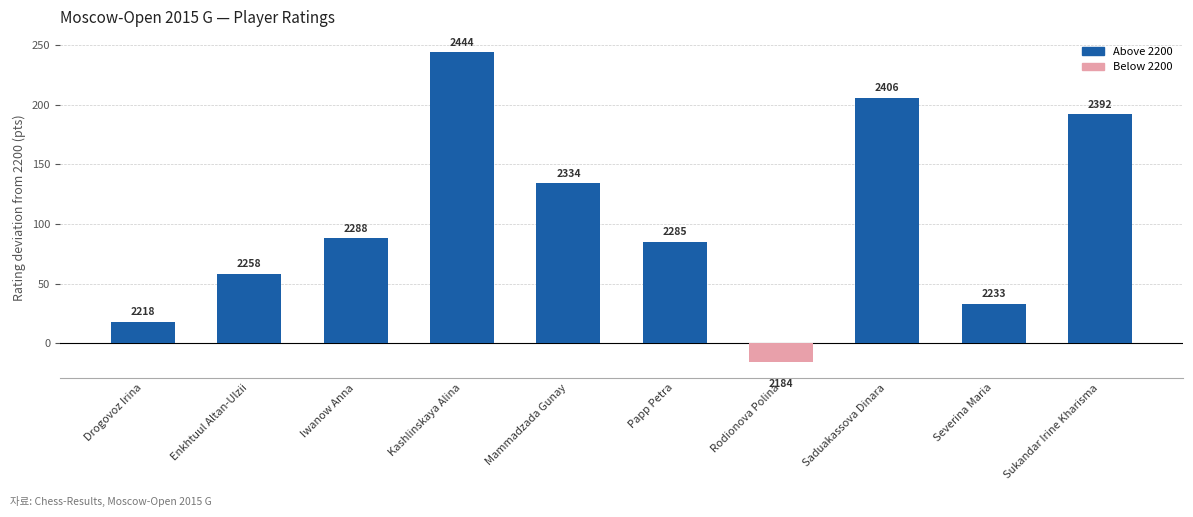

What is the greatest value displayed?

244